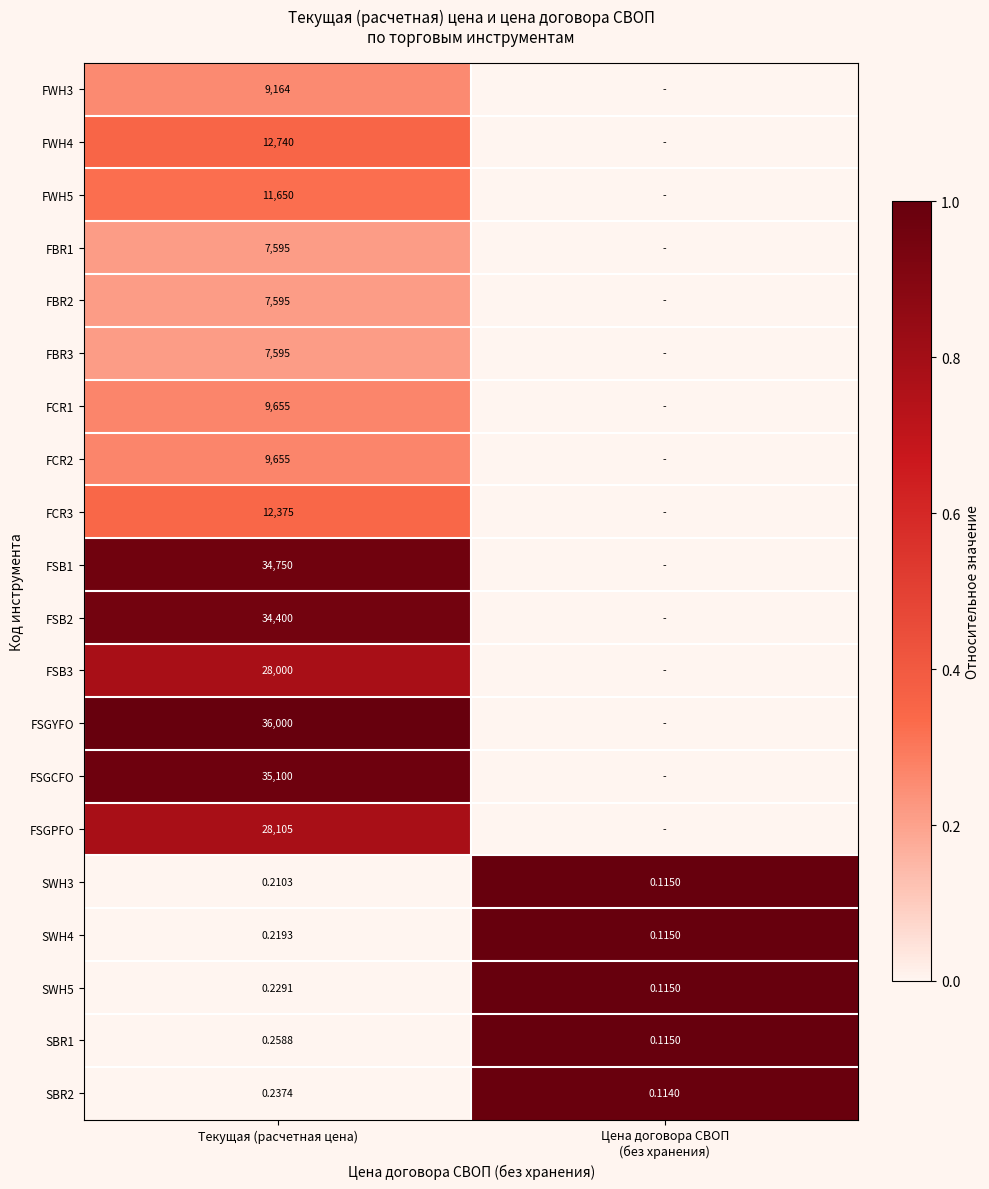

Is the value of FCR2 at Текущая (расчетная цена) greater than the value of FSB3 at Текущая (расчетная цена)?

No